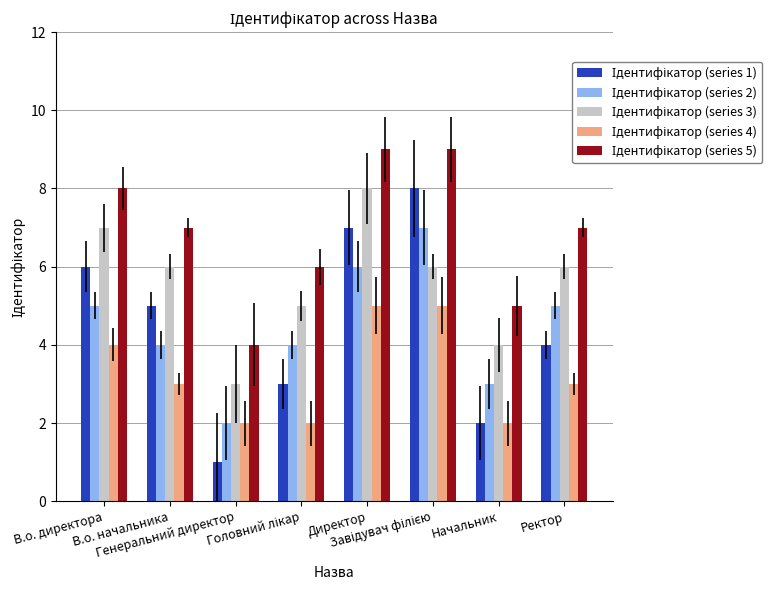

What is the total value across all series at В.о. директора?

30